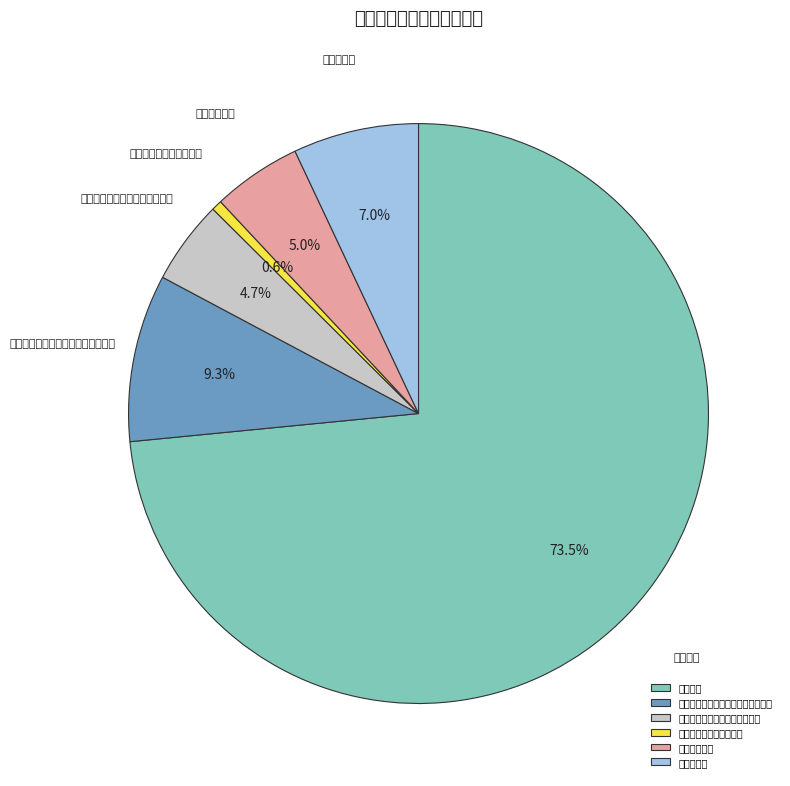

To the nearest percent, what is the difference between the largest and smallest slice percentages?

73%